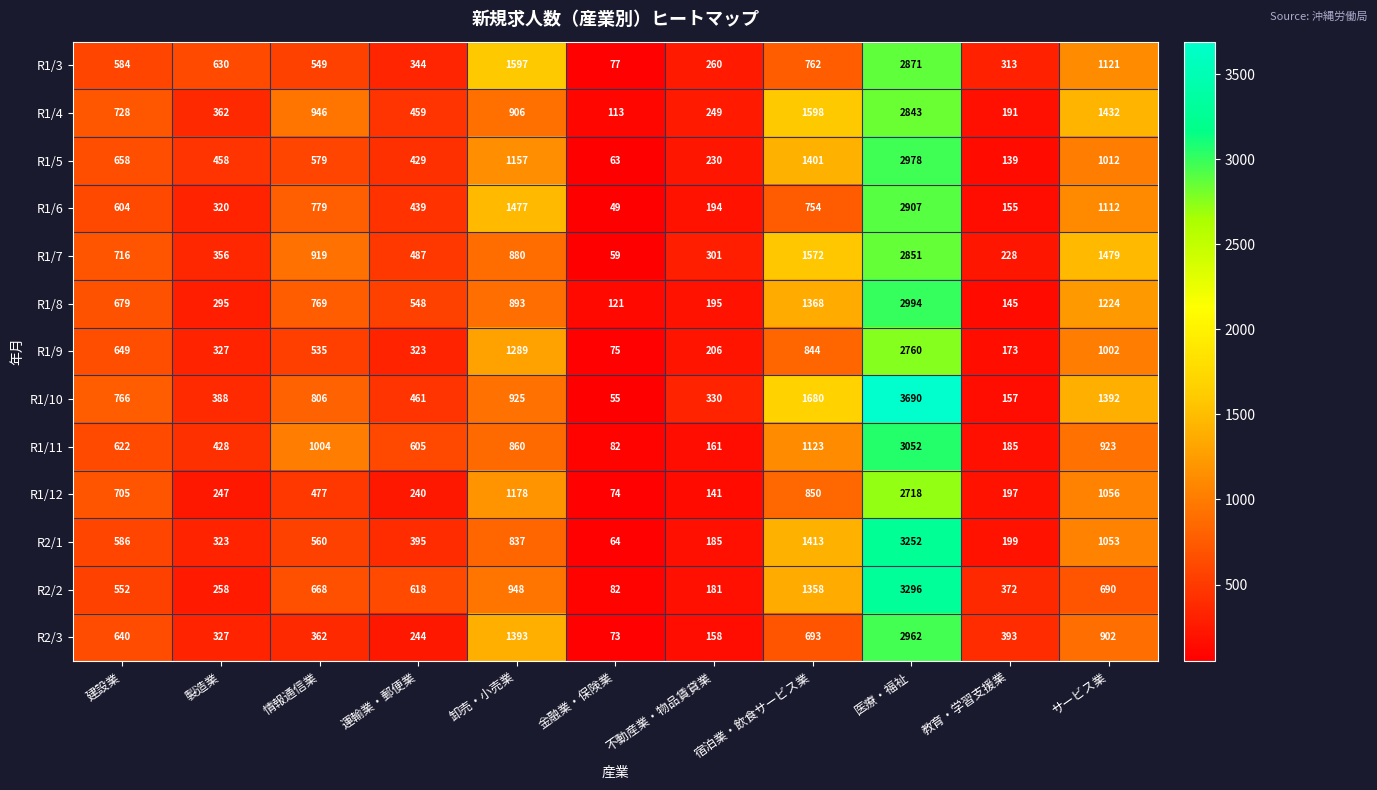

At 運輸業・郵便業, list the series in order from smallest to largest.

R1/12, R2/3, R1/9, R1/3, R2/1, R1/5, R1/6, R1/4, R1/10, R1/7, R1/8, R1/11, R2/2